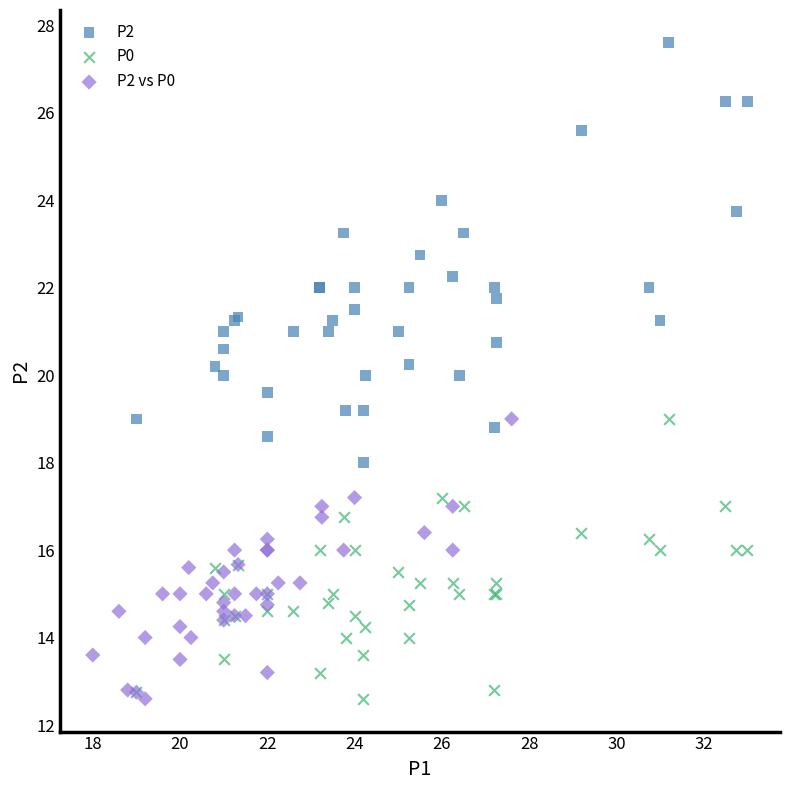

Which series has the largest Y range (max minus min)?

P2